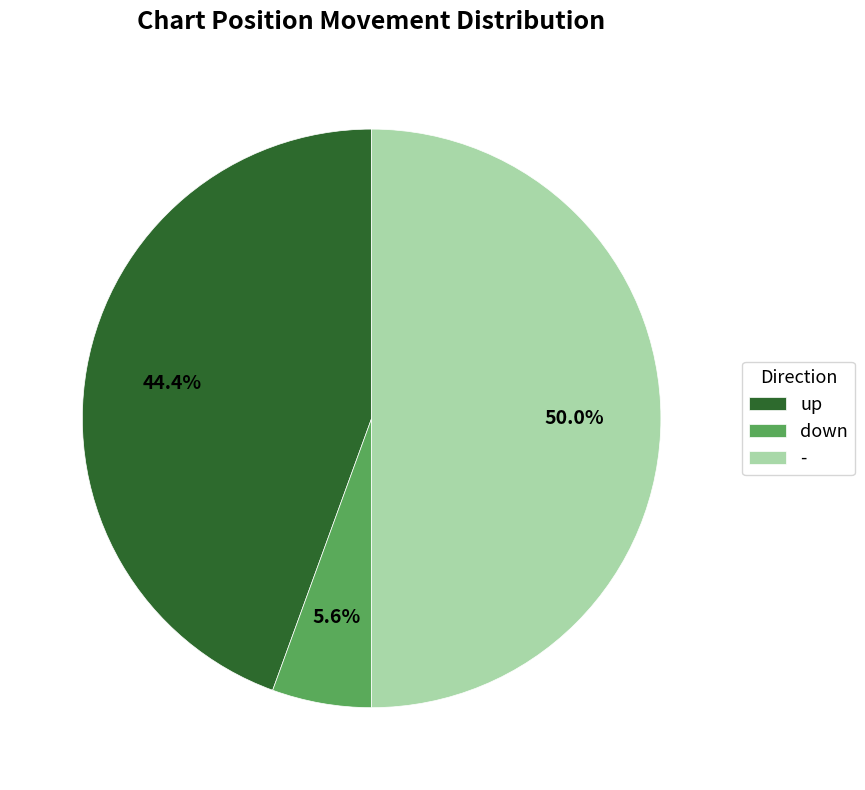

To the nearest percent, what is the difference between the largest and smallest slice percentages?

44%